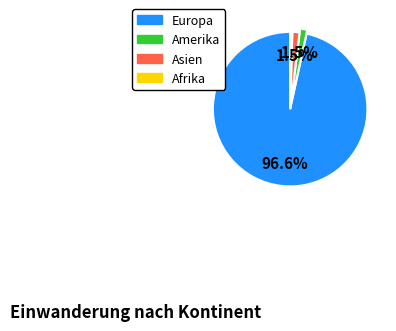

What is the ratio of the value at Afrika to the value at Asien?

0.3